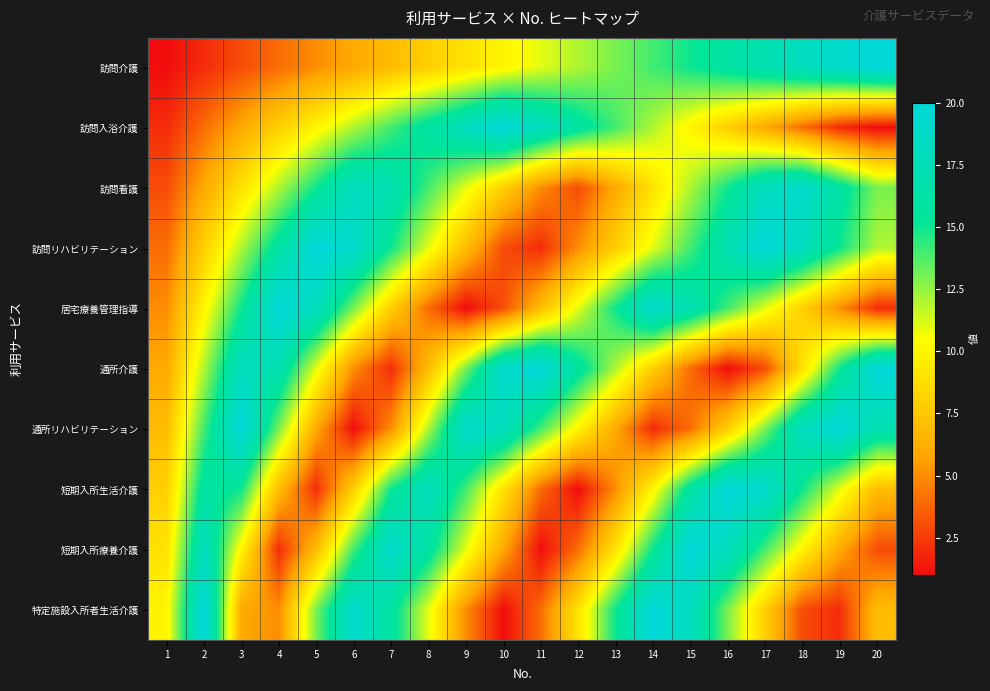

Which has a higher value, 6 or 8?

8